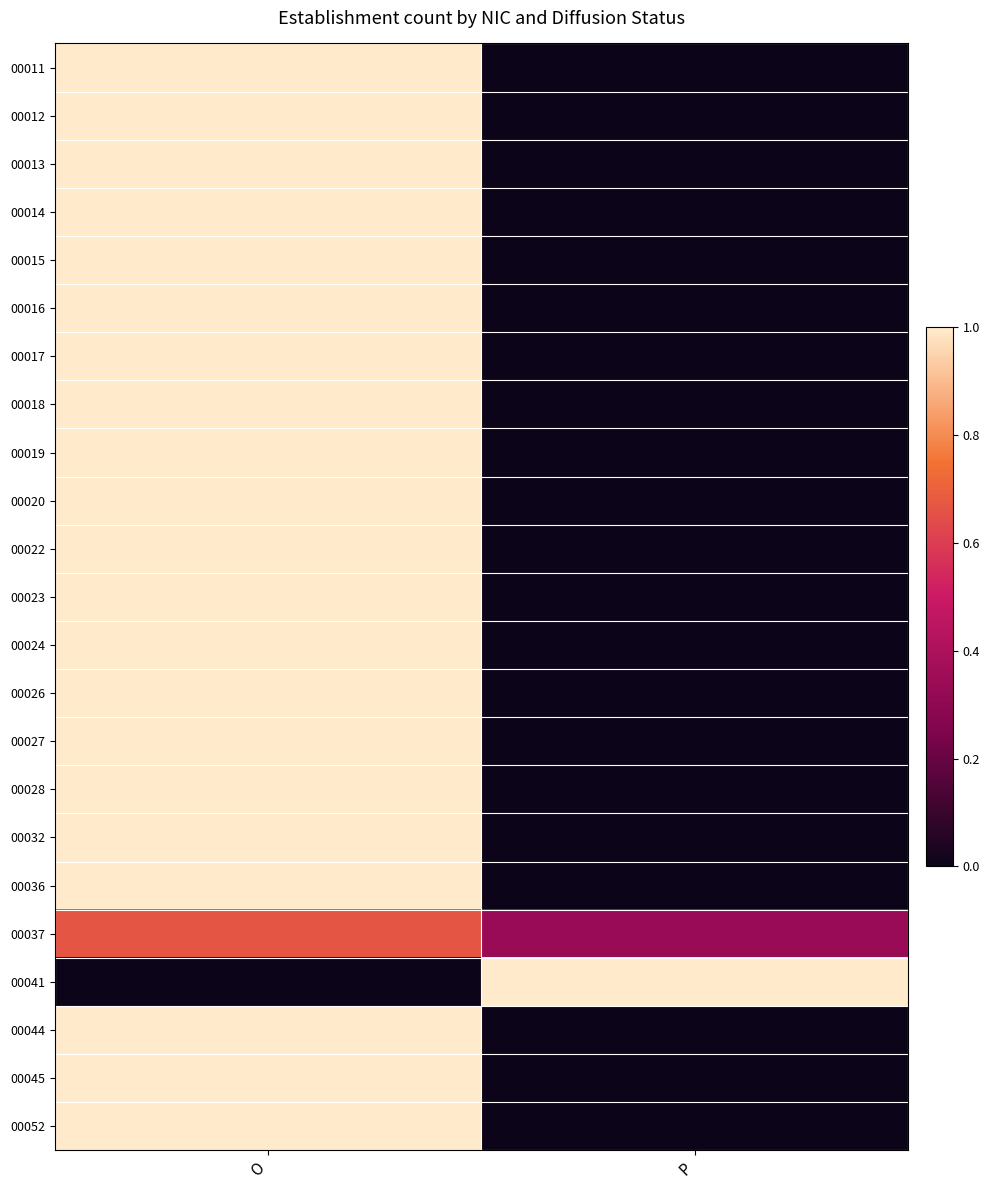

Between O and P, which is larger?

O